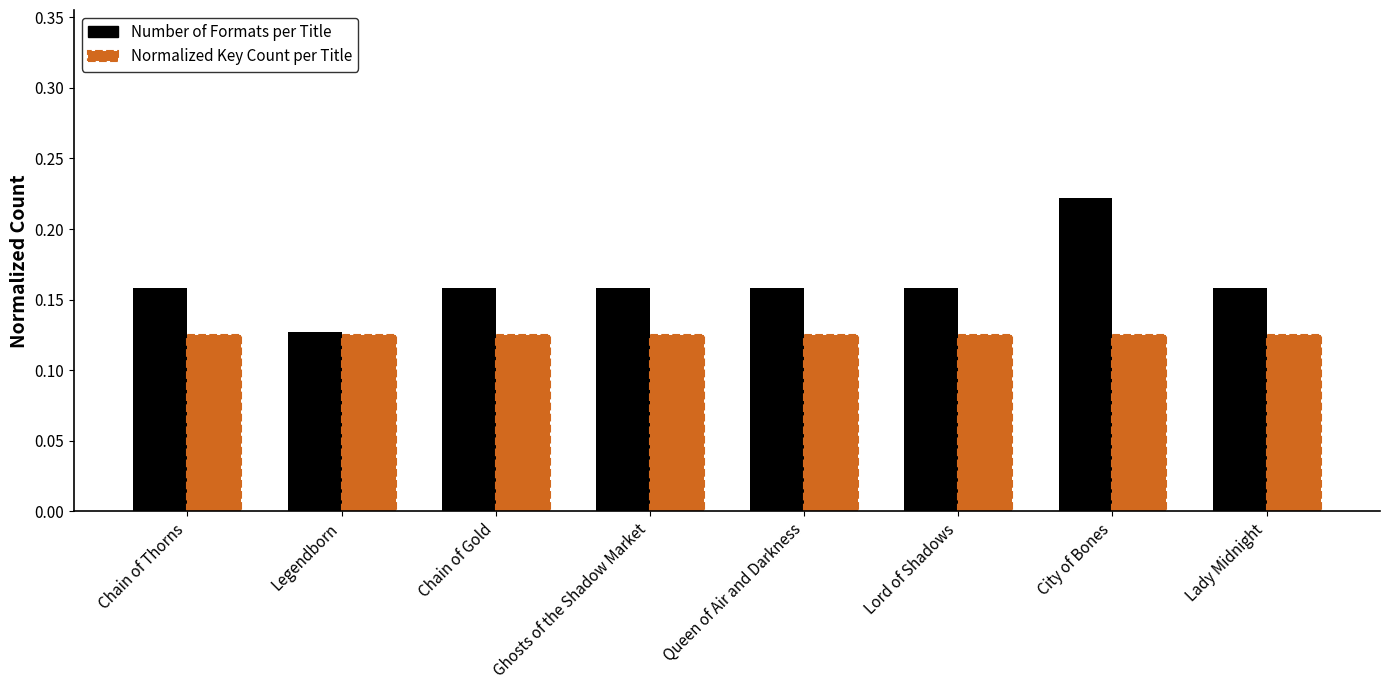

What is the sum of the Number of Formats per Title values at Lady Midnight and Chain of Thorns?

0.3